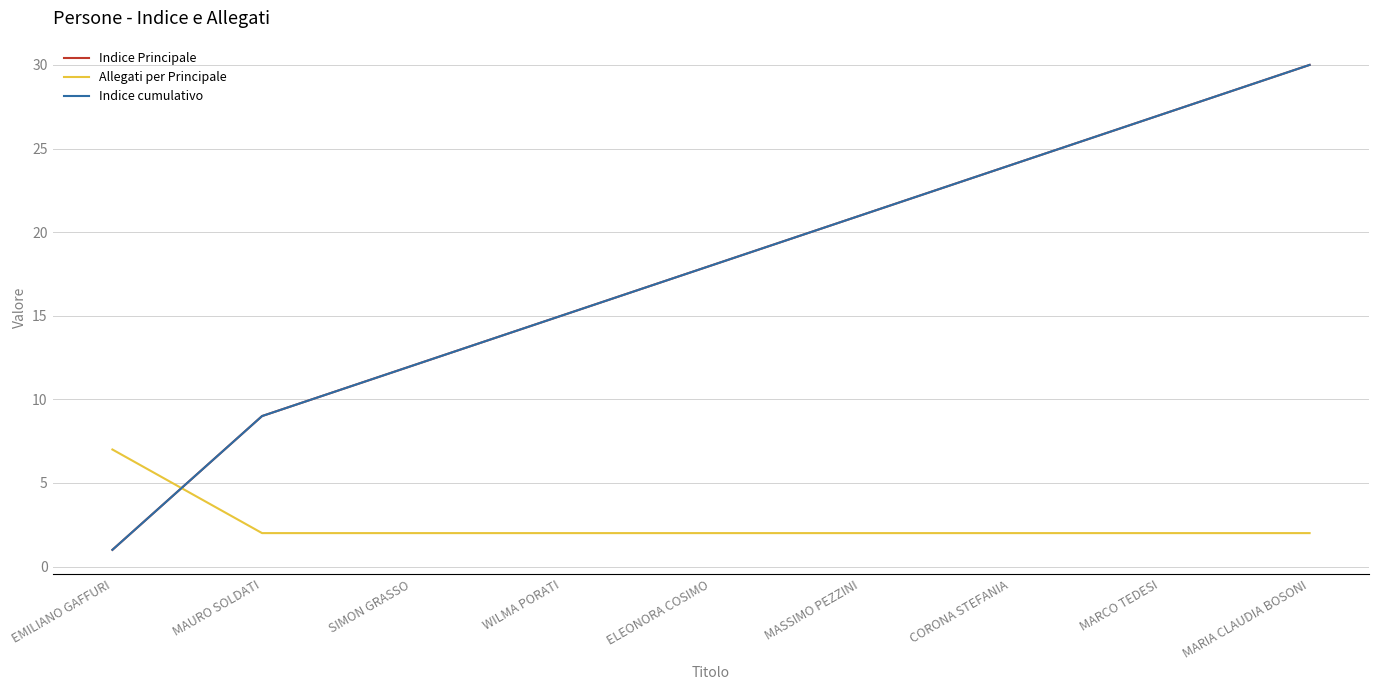

Is this an area chart (filled region under the line)?

No